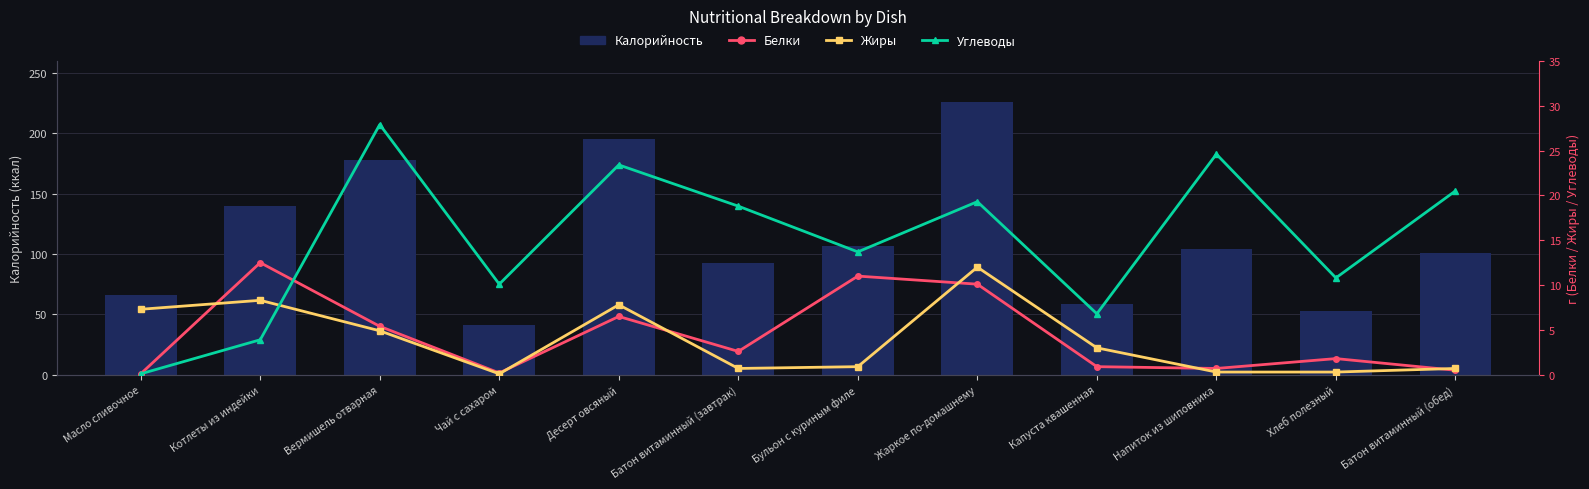

Reading right to left, extract all data points from this chart.

Калорийность: Батон витаминный (обед)=100.8	Хлеб полезный=53.0	Напиток из шиповника=104.0	Капуста квашенная=59.0	Жаркое по-домашнему=226.0	Бульон с куриным филе=107.0	Батон витаминный (завтрак)=92.4	Десерт овсяный=195.0	Чай с сахаром=41.0	Вермишель отварная=178.0	Котлеты из индейки=140.0	Масло сливочное=66.0
Белки: Батон витаминный (обед)=0.5	Хлеб полезный=1.8	Напиток из шиповника=0.7	Капуста квашенная=0.9	Жаркое по-домашнему=10.1	Бульон с куриным филе=11.0	Батон витаминный (завтрак)=2.6	Десерт овсяный=6.5	Чай с сахаром=0.2	Вермишель отварная=5.4	Котлеты из индейки=12.5	Масло сливочное=0.1
Жиры: Батон витаминный (обед)=0.7	Хлеб полезный=0.3	Напиток из шиповника=0.3	Капуста квашенная=3.0	Жаркое по-домашнему=12.0	Бульон с куриным филе=0.9	Батон витаминный (завтрак)=0.7	Десерт овсяный=7.8	Чай с сахаром=0.1	Вермишель отварная=4.9	Котлеты из индейки=8.3	Масло сливочное=7.3
Углеводы: Батон витаминный (обед)=20.5	Хлеб полезный=10.8	Напиток из шиповника=24.6	Капуста квашенная=6.8	Жаркое по-домашнему=19.3	Бульон с куриным филе=13.7	Батон витаминный (завтрак)=18.8	Десерт овсяный=23.4	Чай с сахаром=10.1	Вермишель отварная=27.9	Котлеты из индейки=3.9	Масло сливочное=0.1